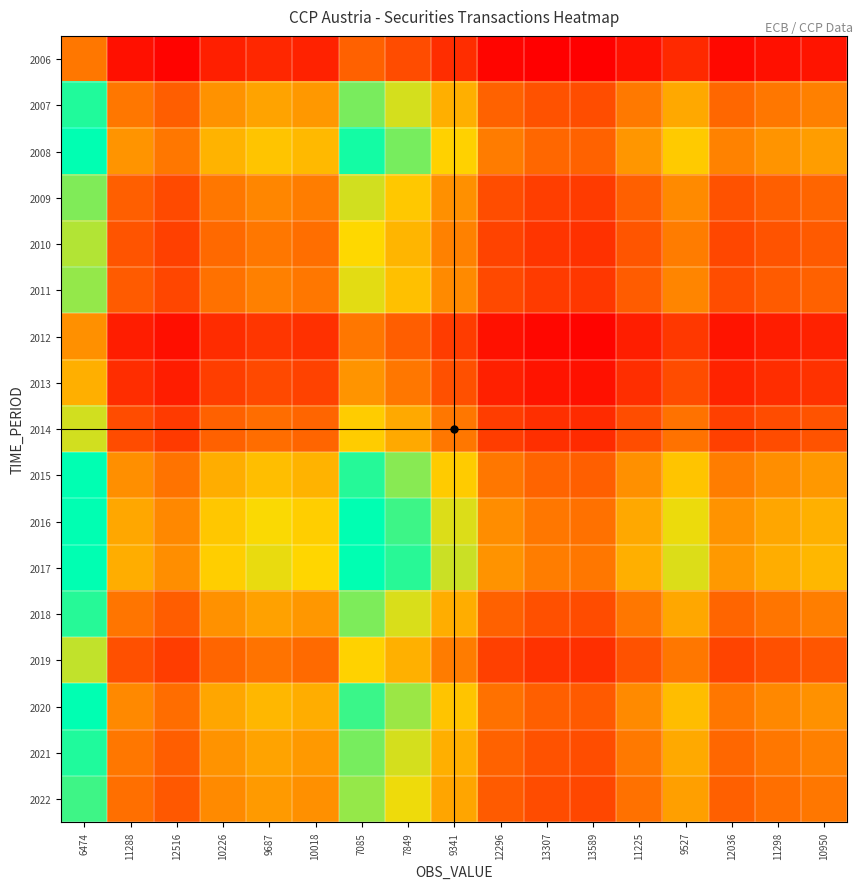

What is the total value across all series at 10950?

16.3